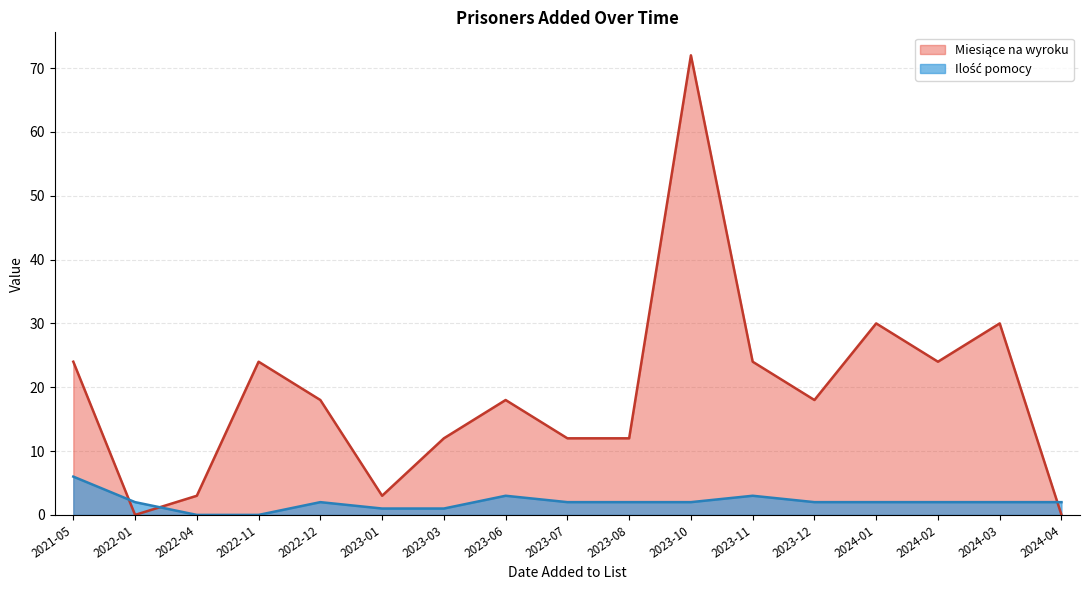

What are all the series names shown in the legend?

Ilosc pomocy, Miesiace na wyroku